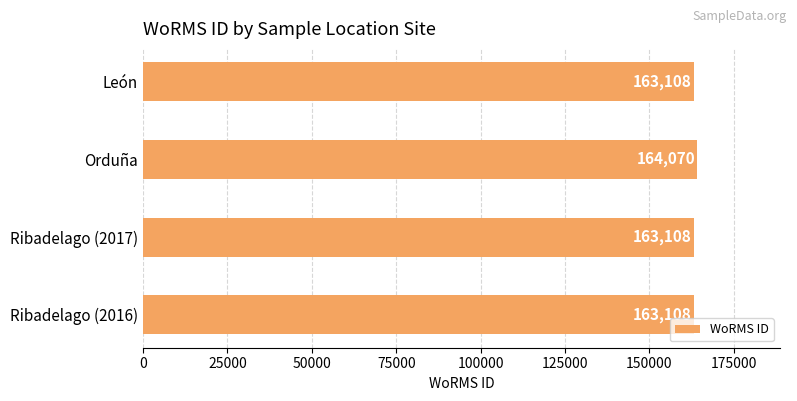

Which category has the highest value across all series?

Orduña